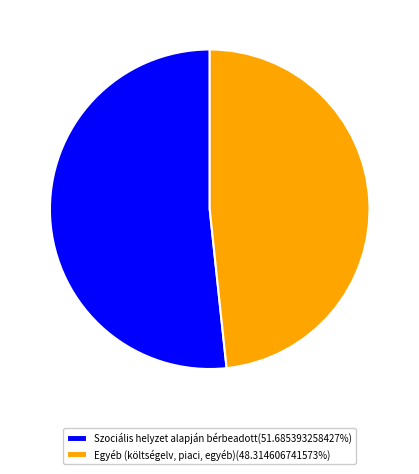

Does any single category account for the majority?

Yes